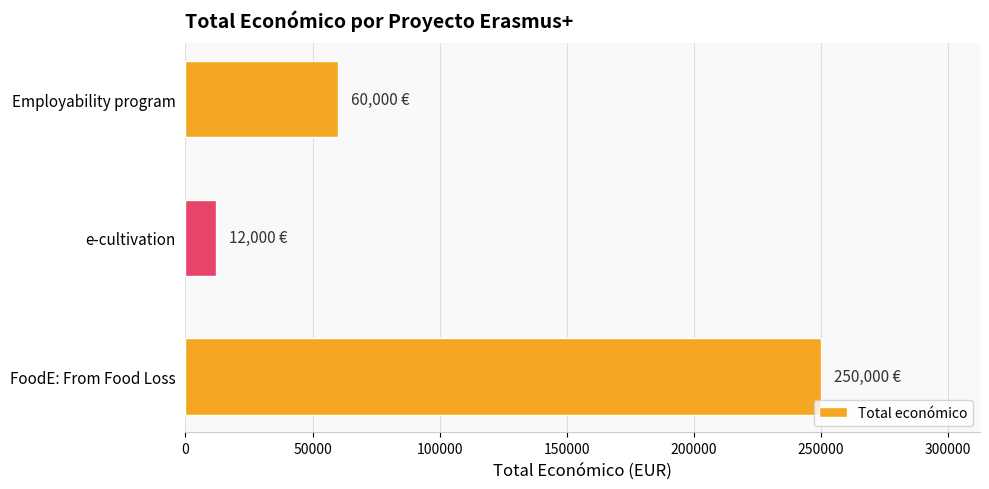

What is the greatest value displayed?

250000